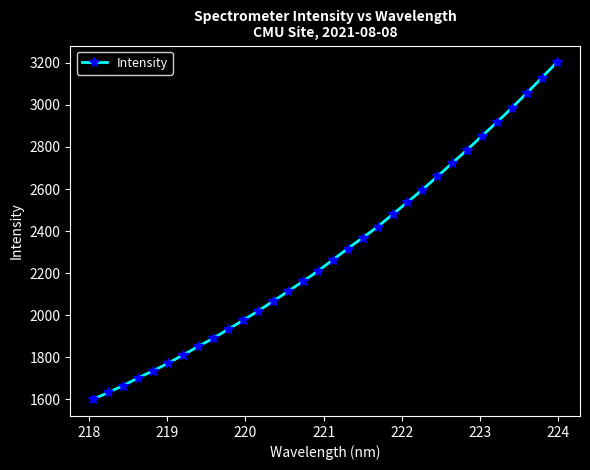

How many data points are above 2262?

16